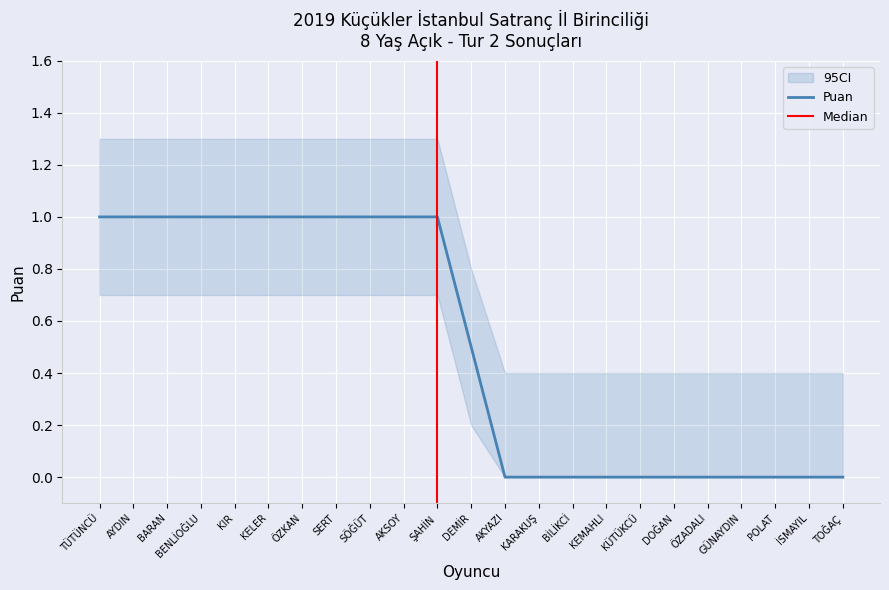

Which has a higher value, KELER or ŞAHİN?

KELER